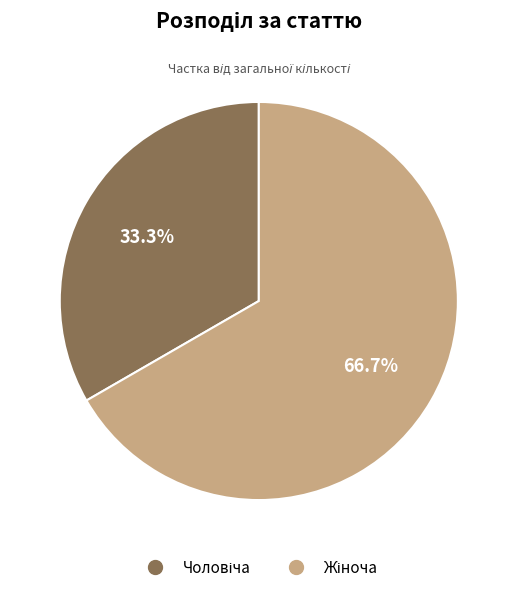

How many segments does this pie chart have?

2